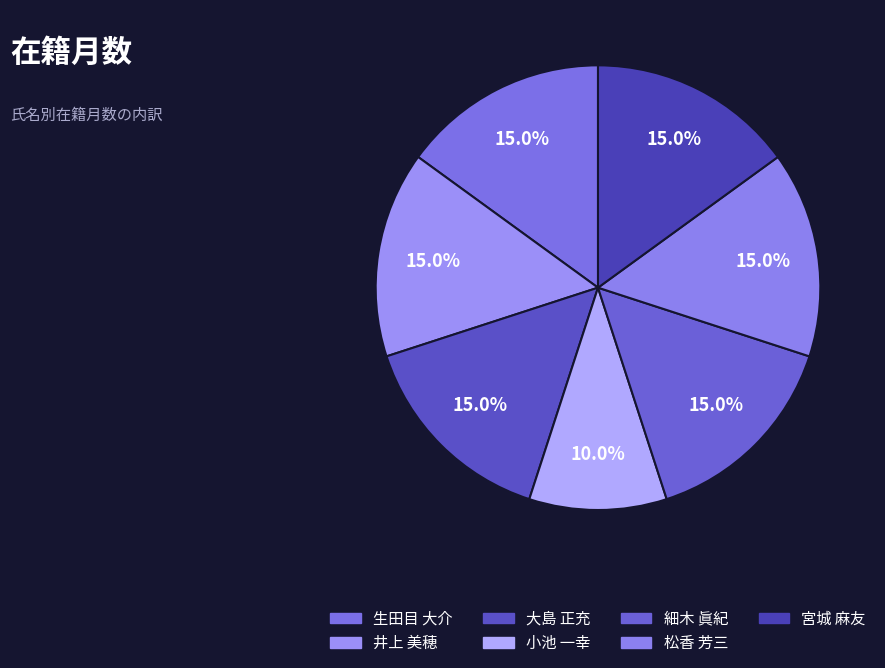

How many slices are in this pie chart?

7